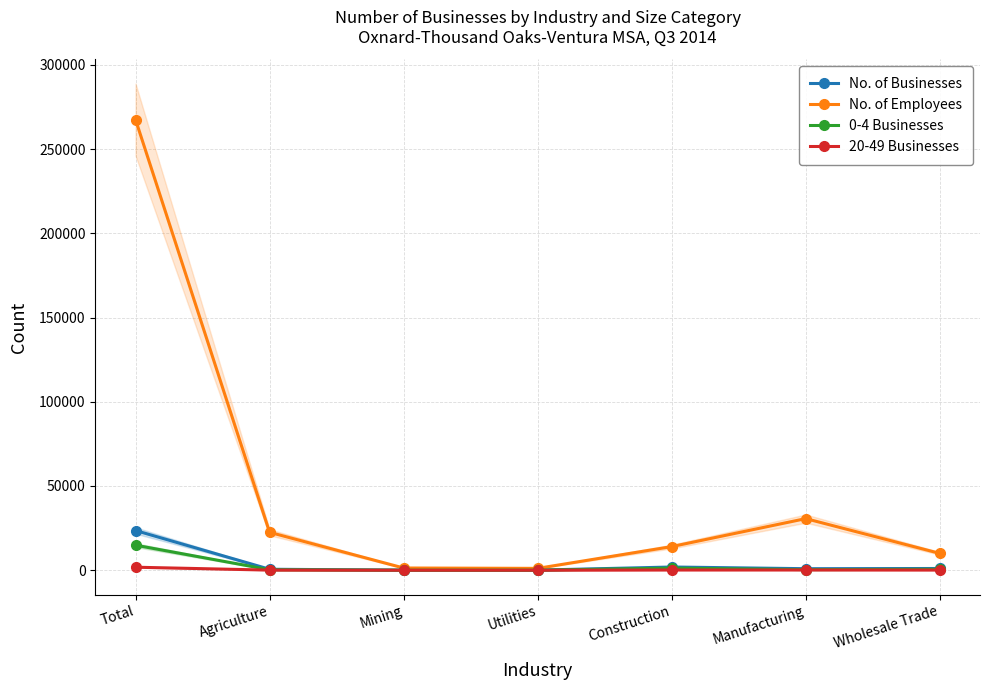

Reading left to right, list all the values displayed in this chart.

No. of Businesses: Total=23562	Agriculture=588	Mining=48	Utilities=55	Construction=1914	Manufacturing=916	Wholesale Trade=1034
No. of Employees: Total=267438	Agriculture=22499	Mining=1324	Utilities=1106	Construction=14028	Manufacturing=30637	Wholesale Trade=10000
0-4 Businesses: Total=14864	Agriculture=288	Mining=15	Utilities=32	Construction=1248	Manufacturing=361	Wholesale Trade=553
20-49 Businesses: Total=1791	Agriculture=67	Mining=8	Utilities=5	Construction=138	Manufacturing=147	Wholesale Trade=104